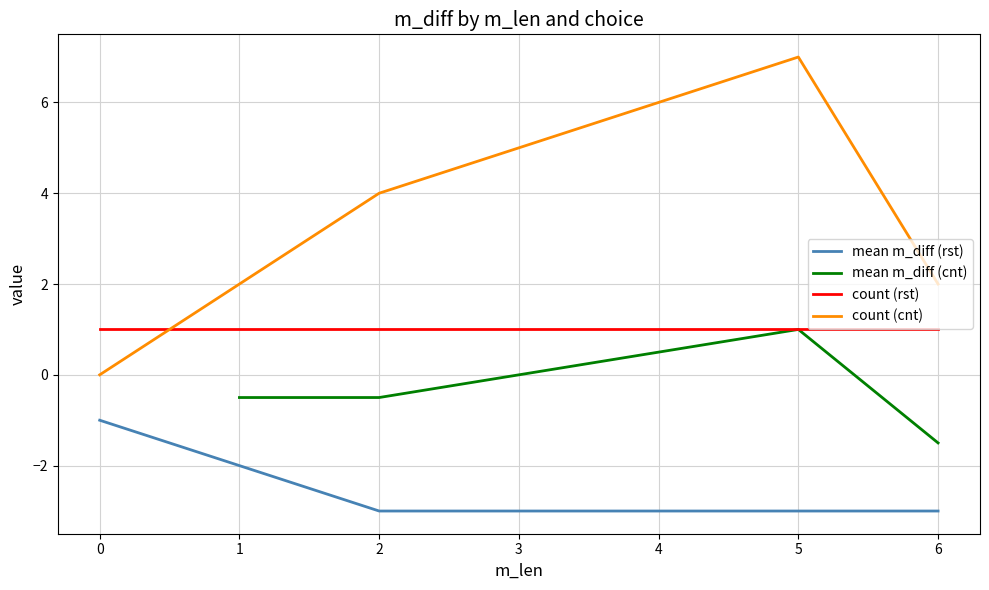

Rank the series by their maximum value, from lowest to highest.

mean m_diff (rst), mean m_diff (cnt), count (rst), count (cnt)